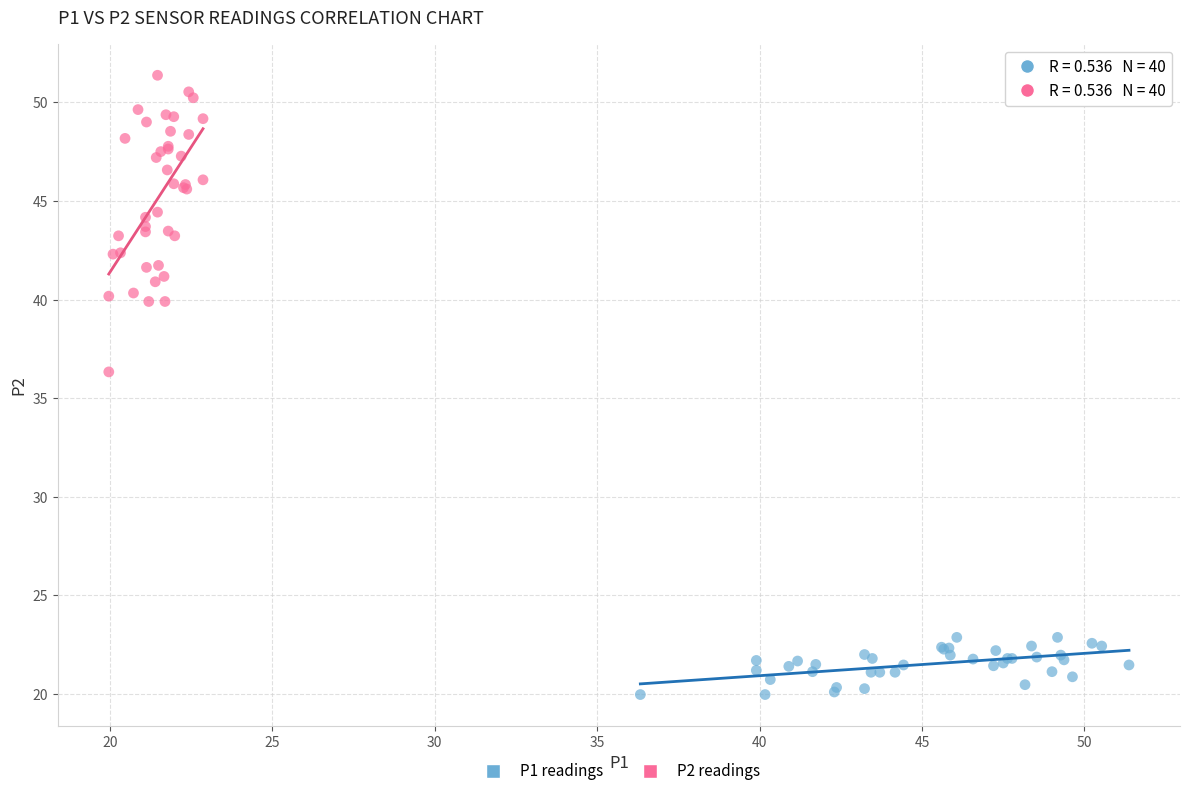

Which series contains the highest Y value?

P2 readings